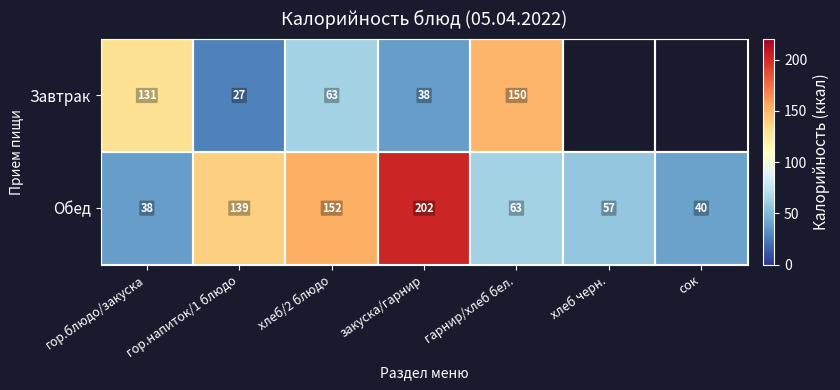

At which label does Обед reach its peak?

закуска/гарнир